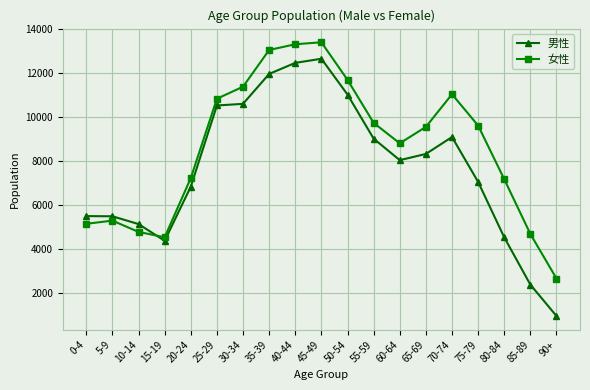

At which category does 男性 reach its first local valley?

15-19